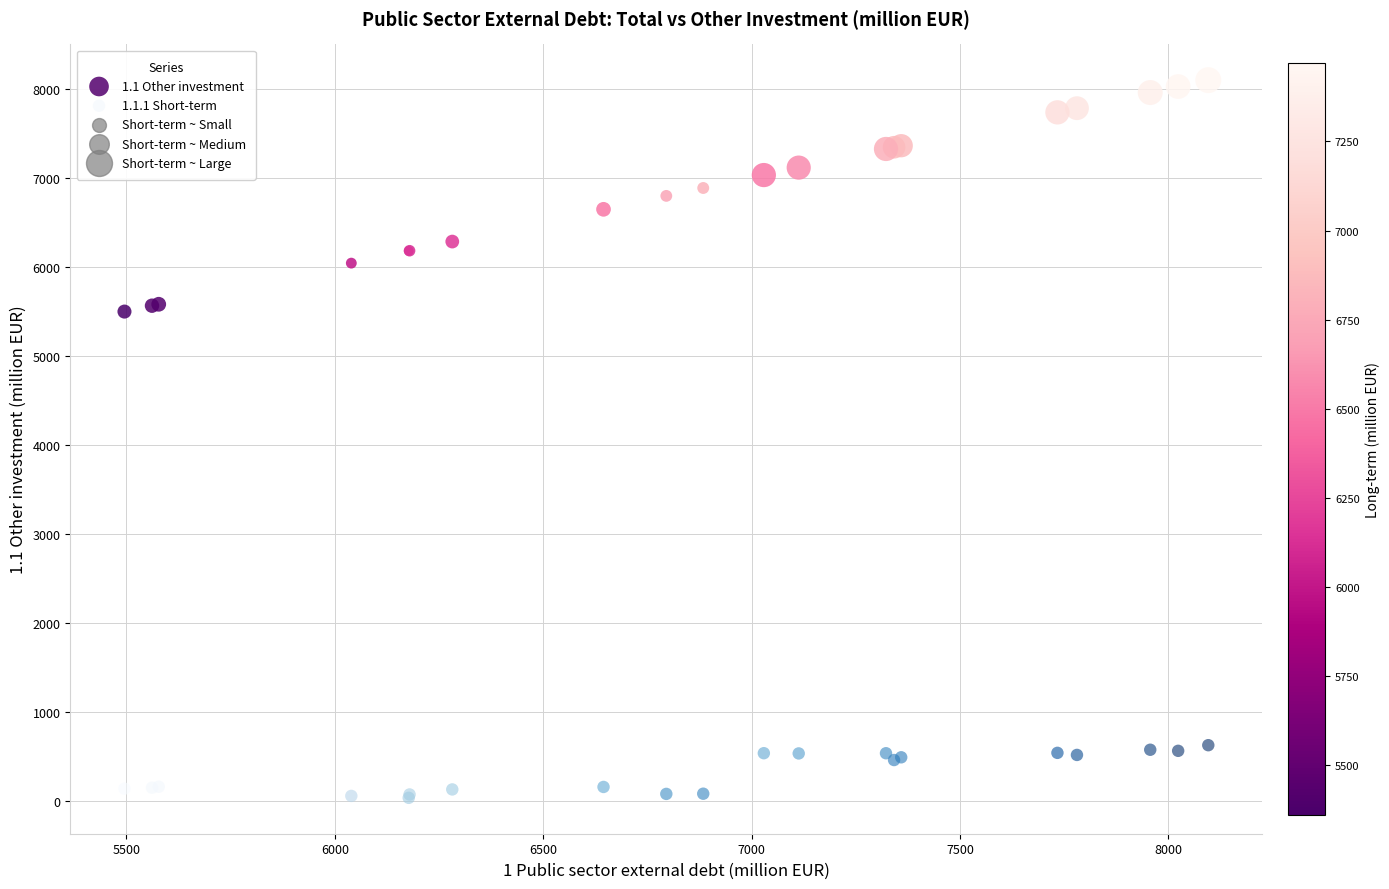

Which series reaches the minimum Y coordinate?

1.1.1 Short-term